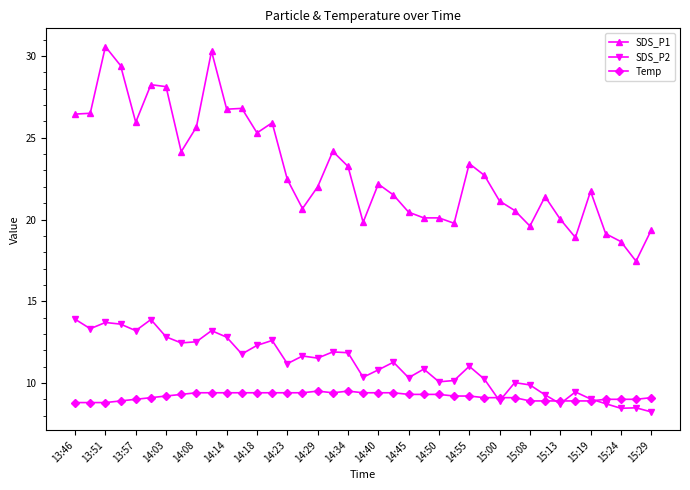

True or false: SDS_P1 and SDS_P2 cross at least once.

False